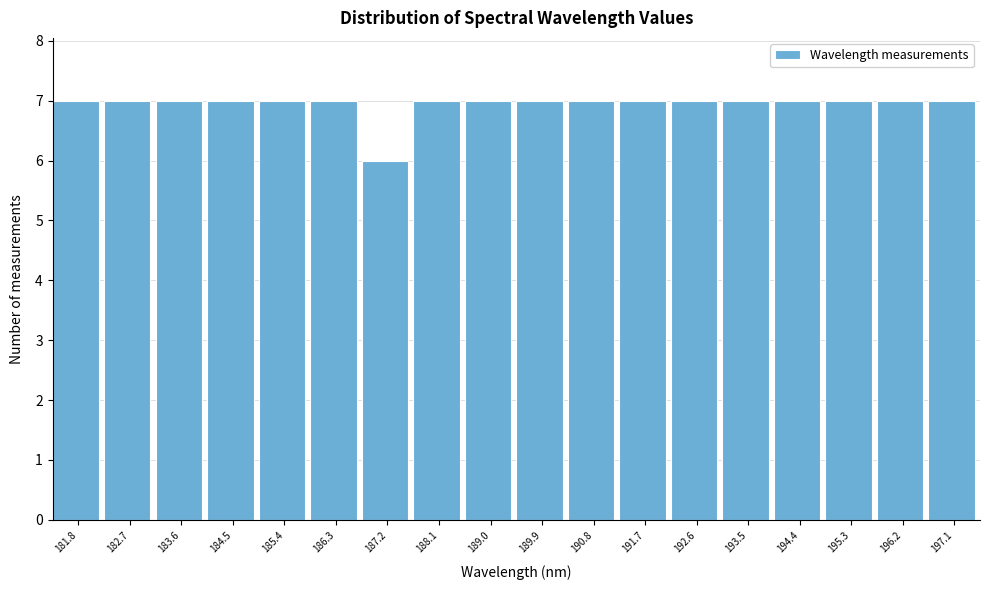

Reading right to left, list all the values displayed in this chart.

7	7	7	7	7	7	7	7	7	7	7	6	7	7	7	7	7	7